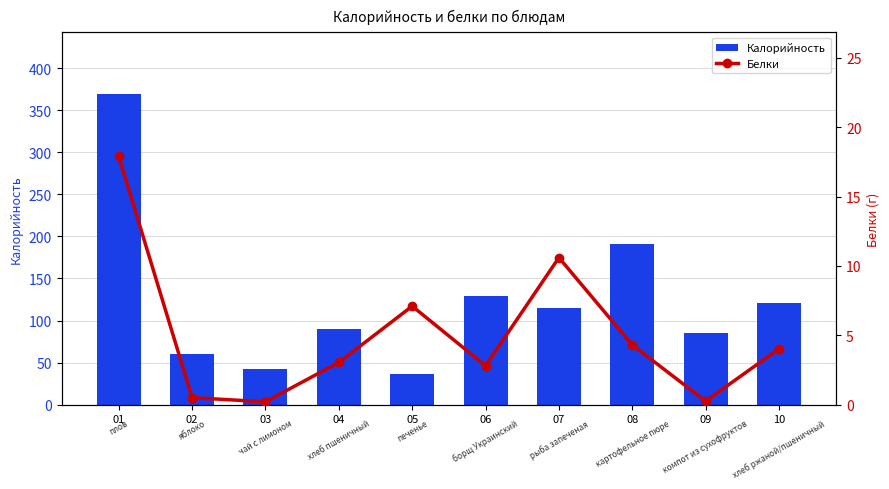

At how many categories does at least one series exceed 36?

9